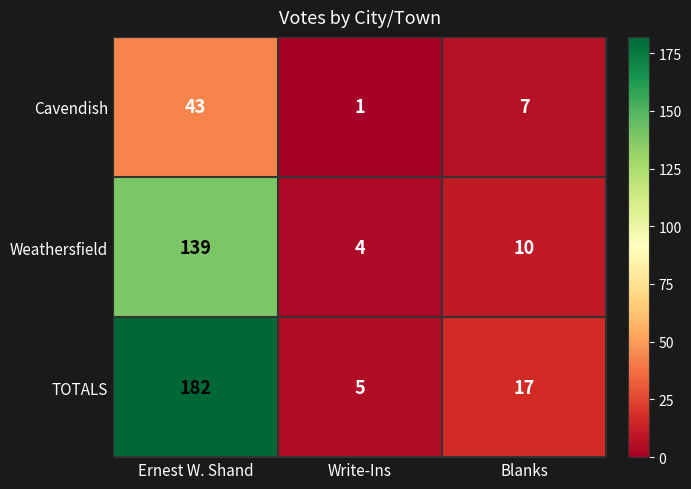

What is the average value of the Cavendish series?

17